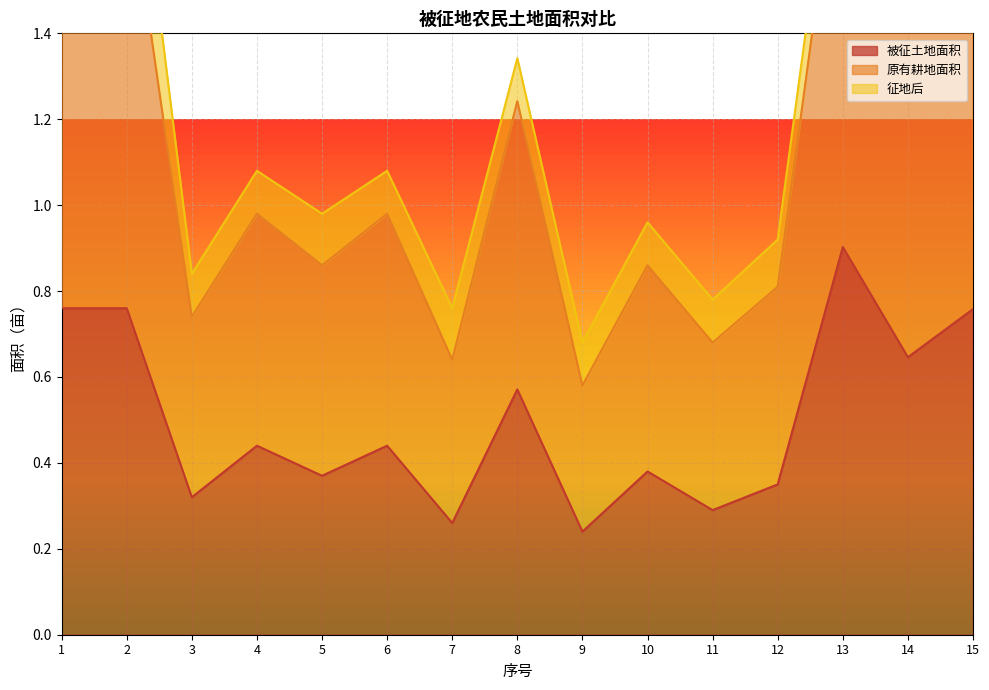

What is the highest value of the 被征土地面积 series?

0.9